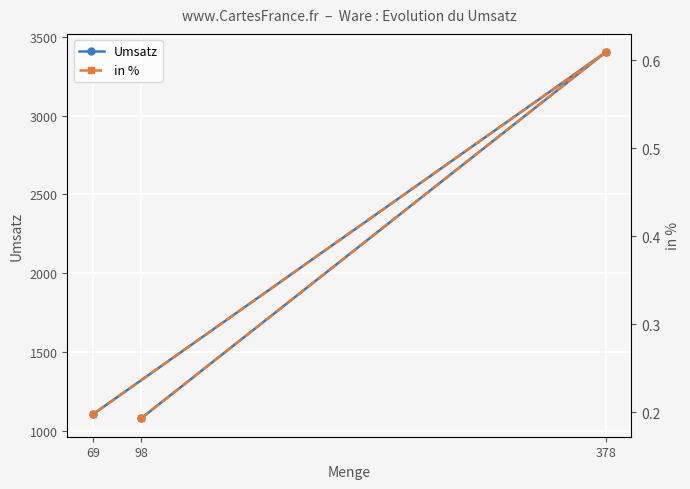

The value of in % at 378 is 0.6. True or false?

True